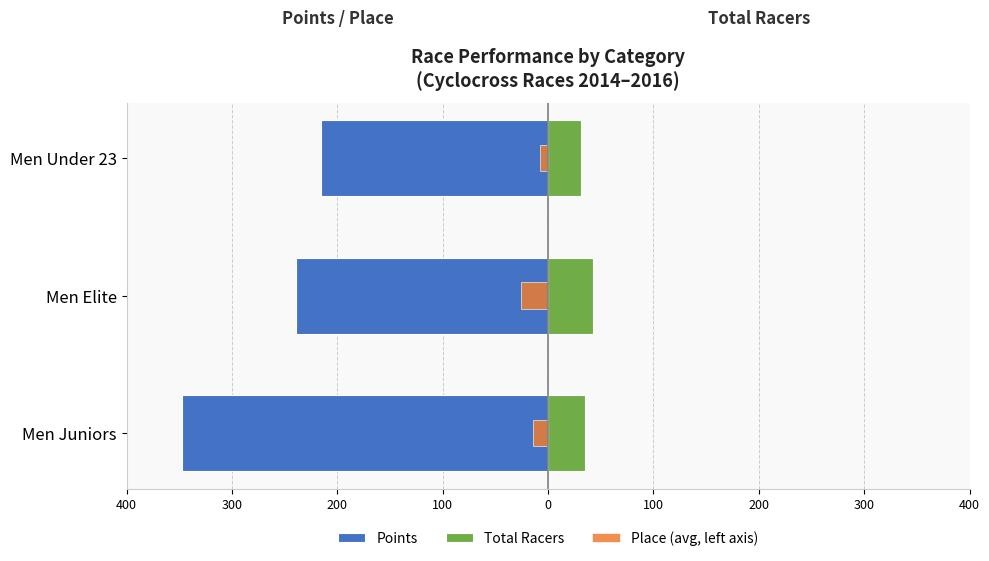

What is the highest value of the Points series?

-215.2